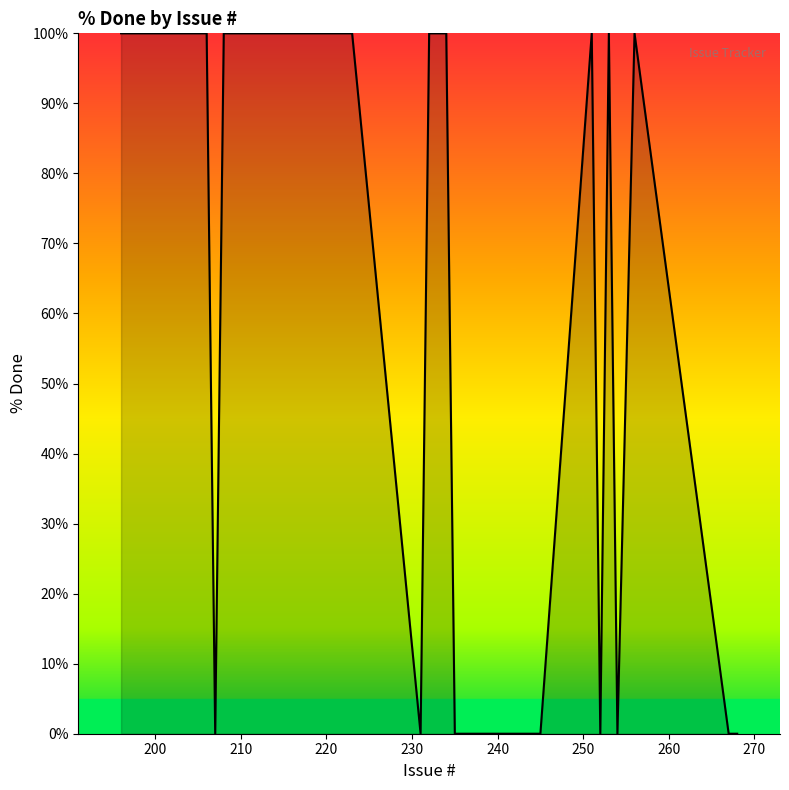

Reading left to right, list all the values displayed in this chart.

100	100	100	100	100	100	100	100	100	0	100	100	100	100	100	100	100	100	0	100	100	100	0	0	0	0	0	0	0	0	0	0	0	100	0	100	0	100	0	0